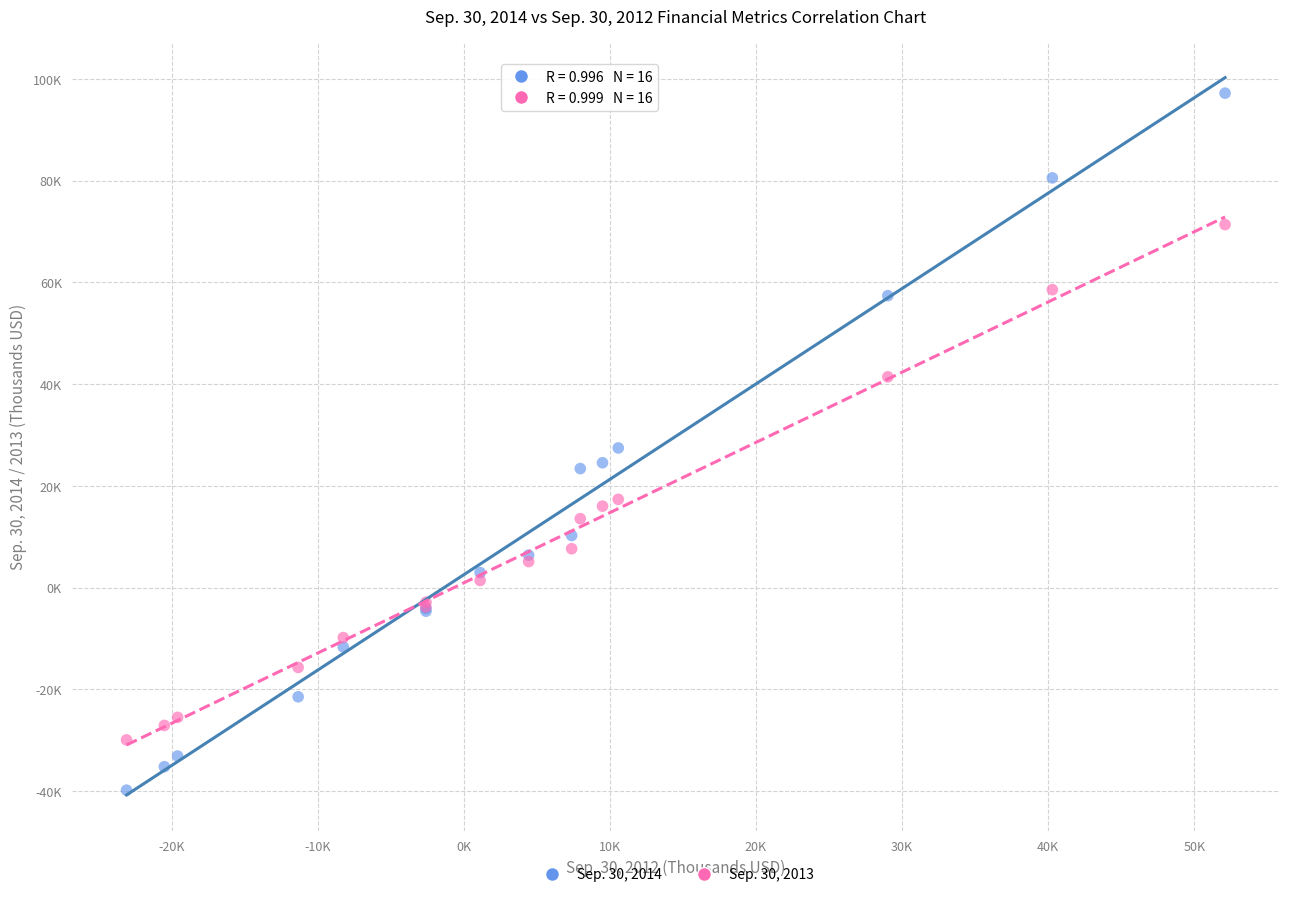

Which series reaches the maximum Y coordinate?

Sep. 30, 2014